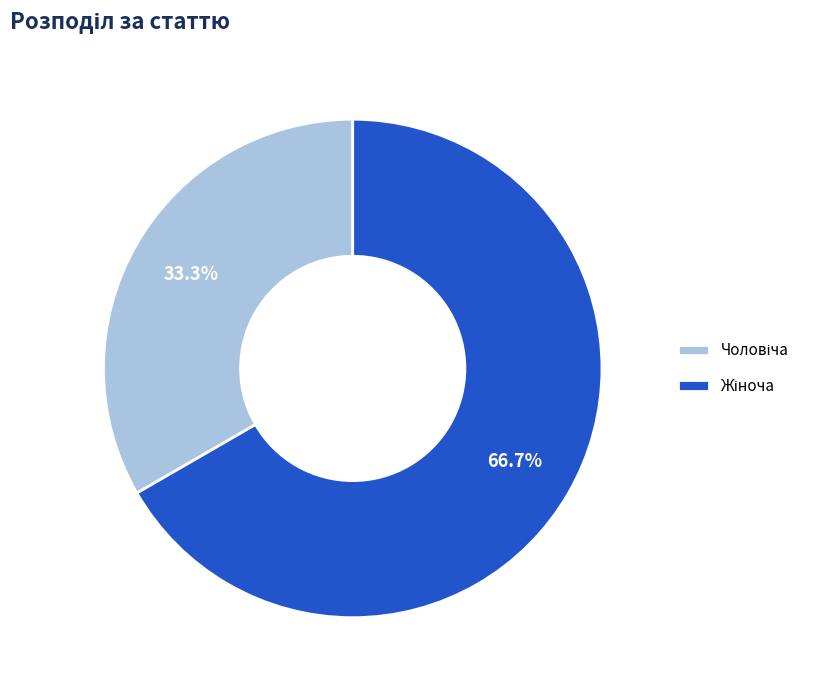

Is there any slice that represents more than half of the pie?

Yes